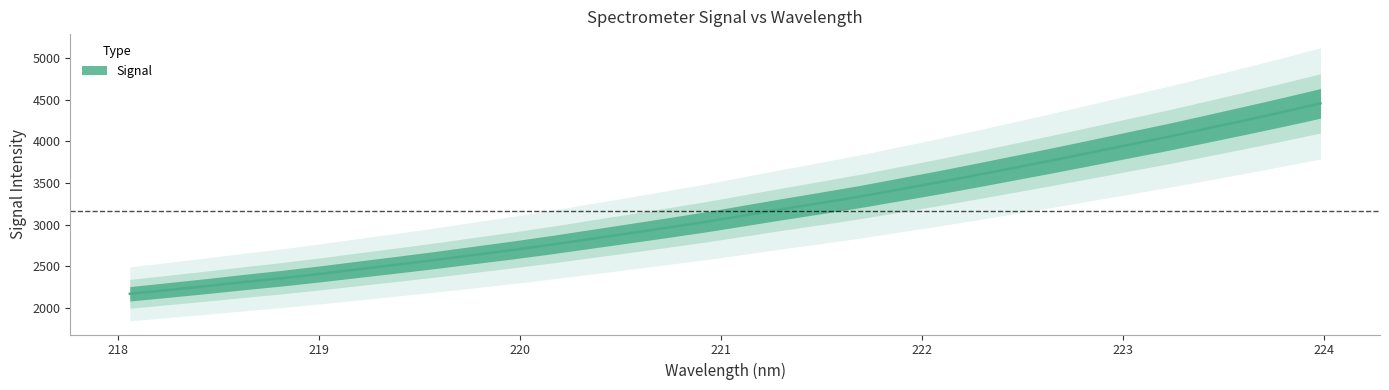

Reading left to right, list all the values displayed in this chart.

2166.4	2212.8	2259.8	2309.4	2356.7	2409.3	2464.9	2520.0	2576.5	2636.7	2696.3	2759.7	2827.5	2894.8	2963.3	3033.5	3110.1	3186.7	3260.9	3336.6	3420.1	3503.6	3590.8	3680.5	3771.1	3863.6	3958.4	4051.4	4150.1	4249.8	4351.2	4457.1